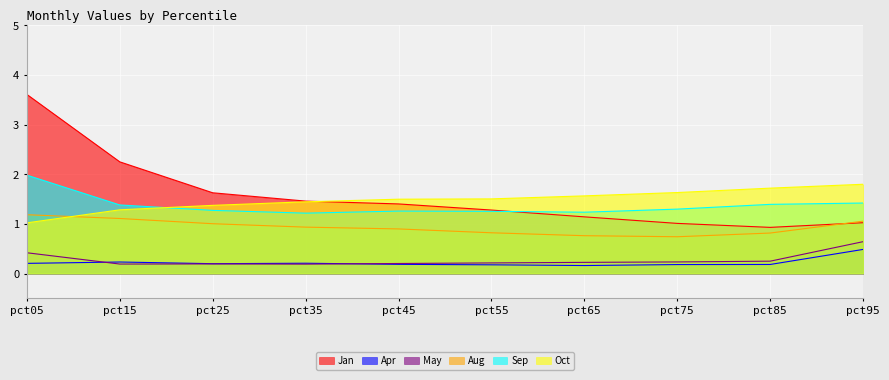

Which has a higher value, pct95 or pct15?

pct15